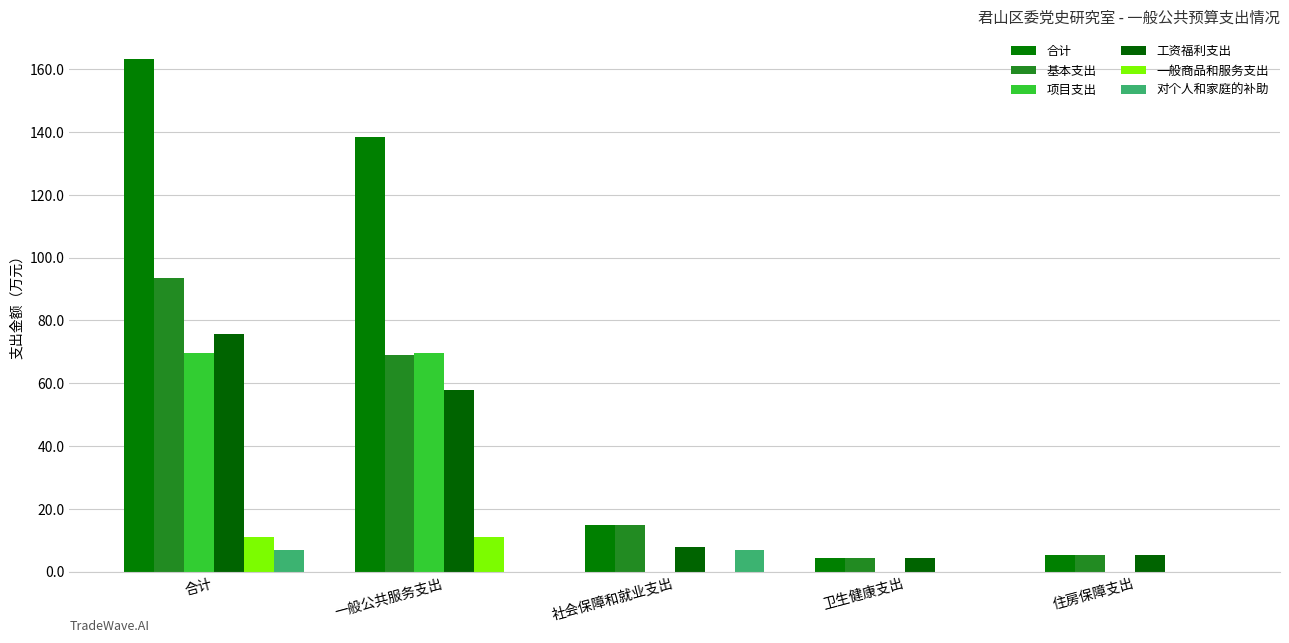

The value of 一般商品和服务支出 at 一般公共服务支出 is 11.0. True or false?

True